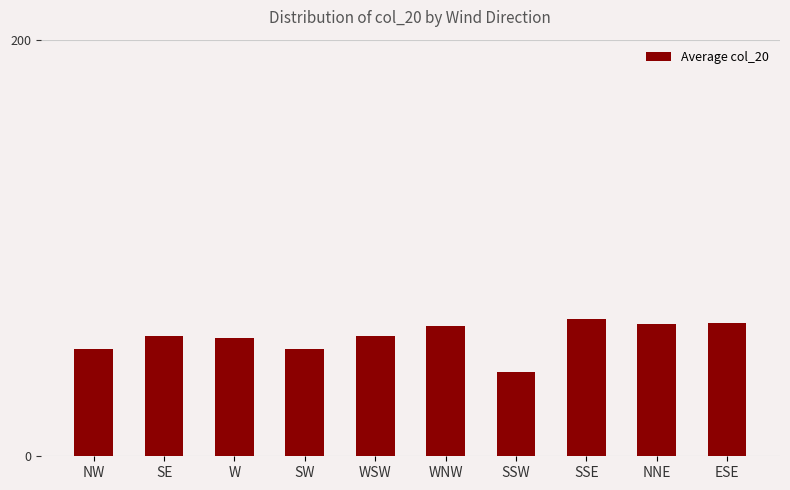

True or false: the data shows 57.0 at W.

True